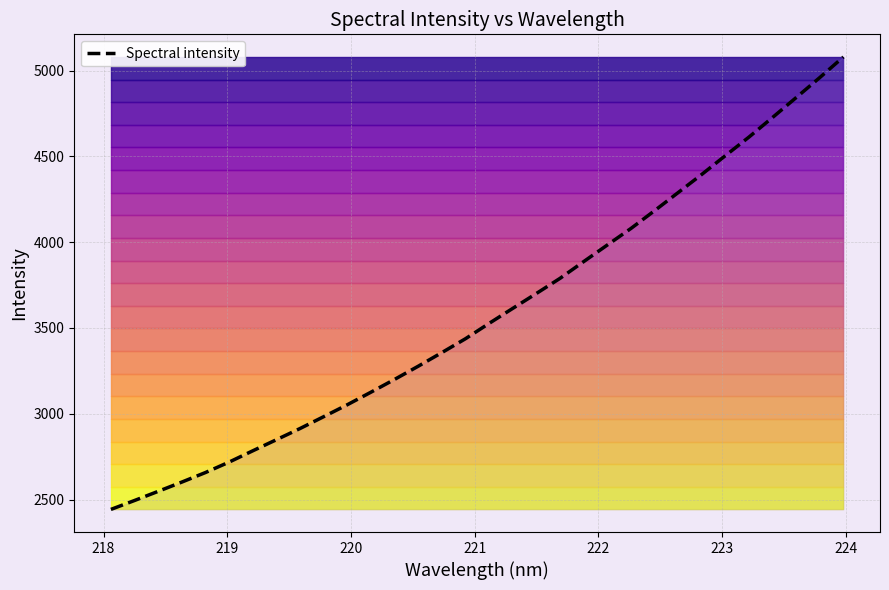

Count the number of data series in this chart.

1